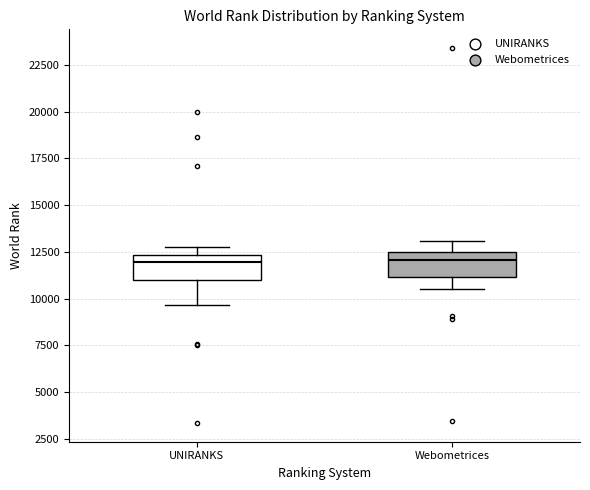

Where is the lower edge of the box for UNIRANKS on the y-axis? The values are not printed on the chart, so give them approximately, as read against the axis.

11000